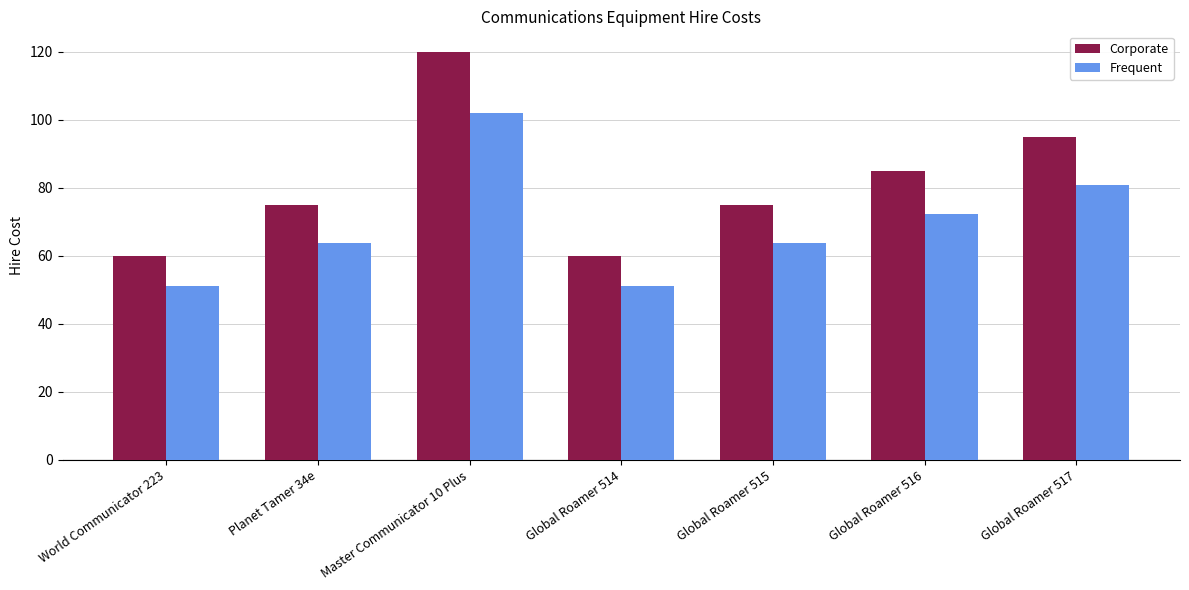

Is the value of Corporate at Global Roamer 517 greater than the value of Frequent at World Communicator 223?

Yes